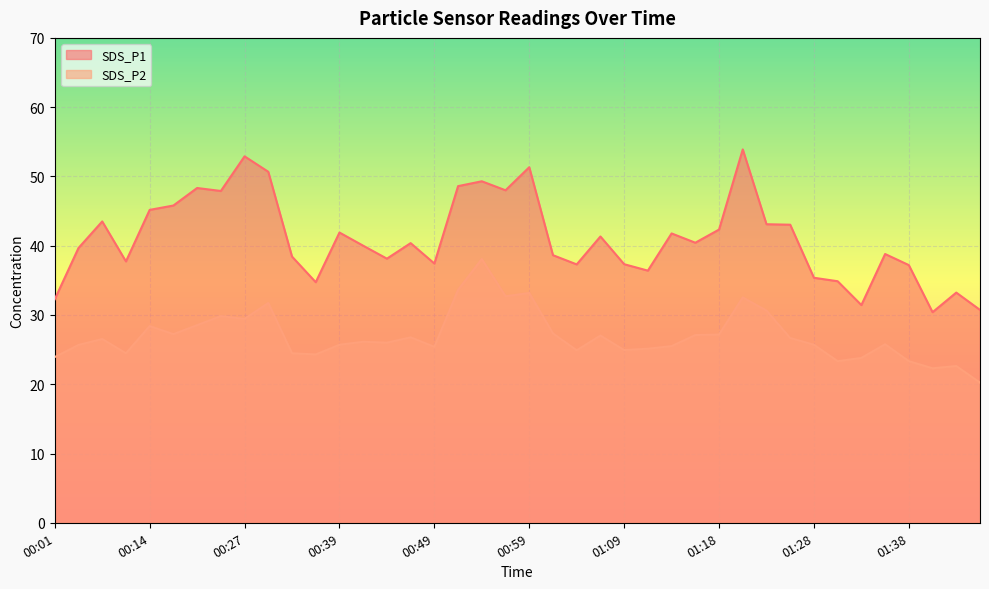

At how many categories does at least one series exceed 48?

7